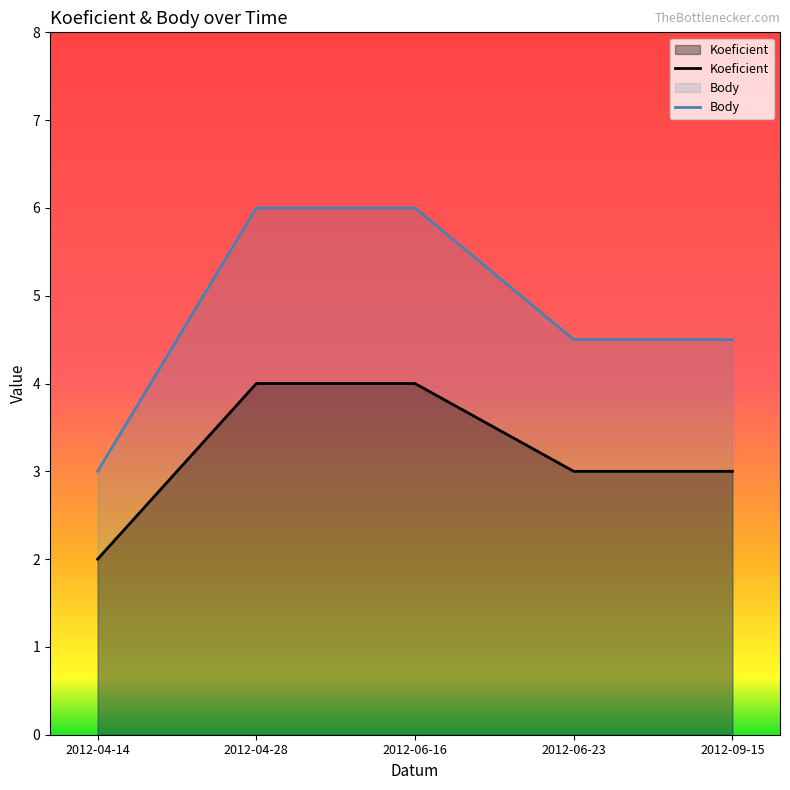

At which category is the sum across all series the highest?

2012-04-28